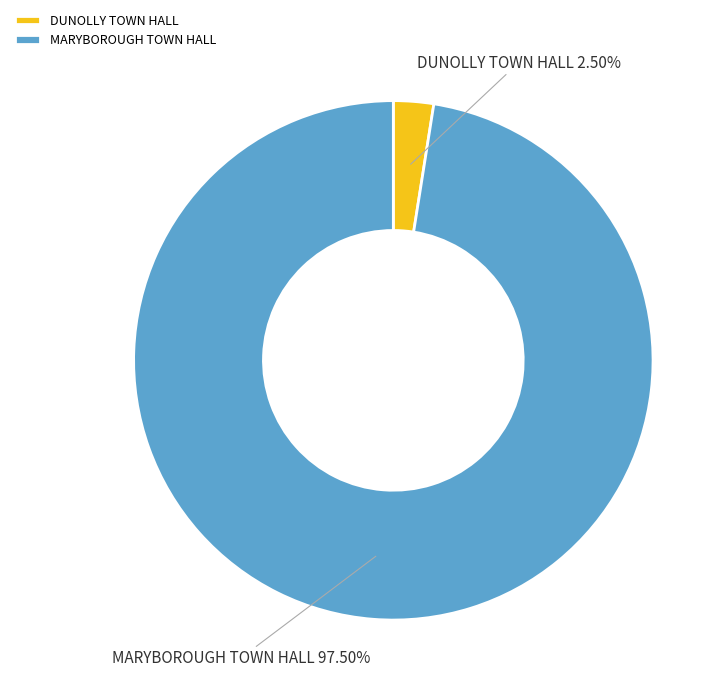

What is the largest slice in the pie chart?

MARYBOROUGH TOWN HALL